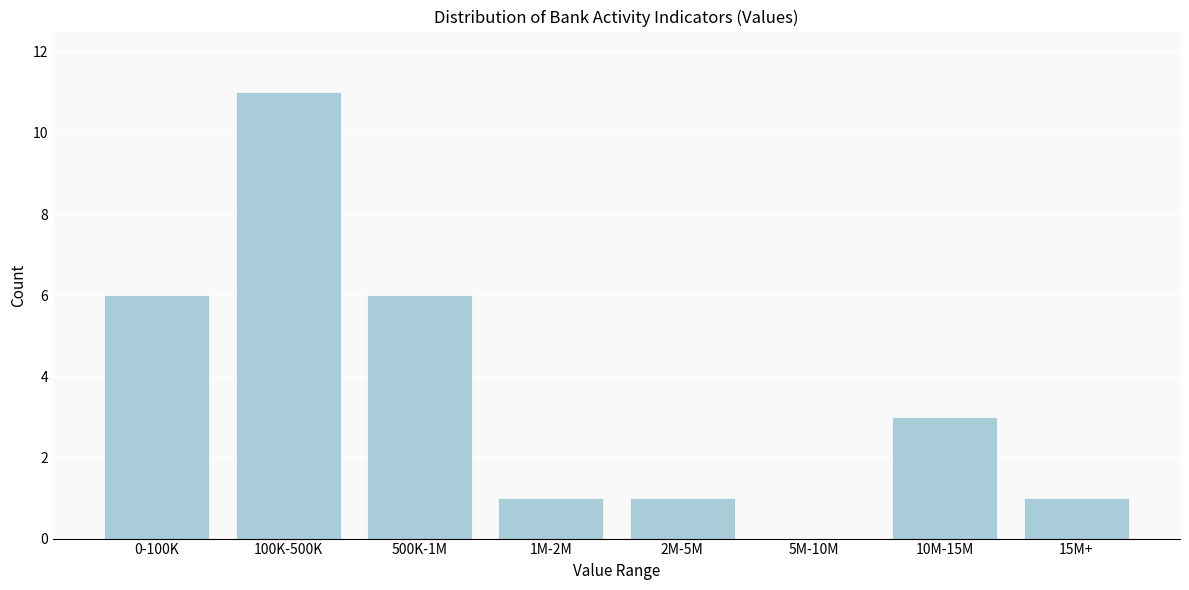

Reading left to right, what are all the values shown in this chart?

0-100K=6	100K-500K=11	500K-1M=6	1M-2M=1	2M-5M=1	5M-10M=0	10M-15M=3	15M+=1